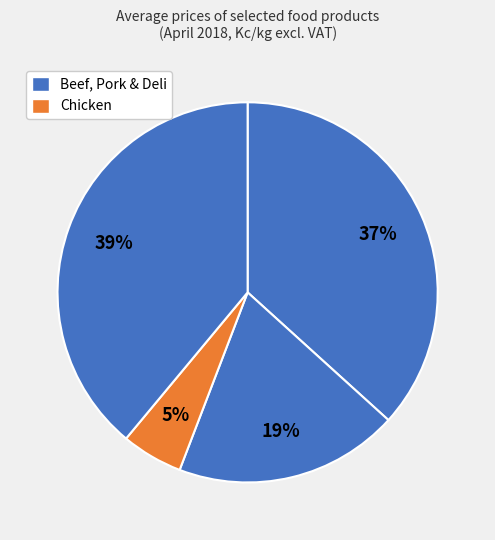

How many segments does this pie chart have?

4